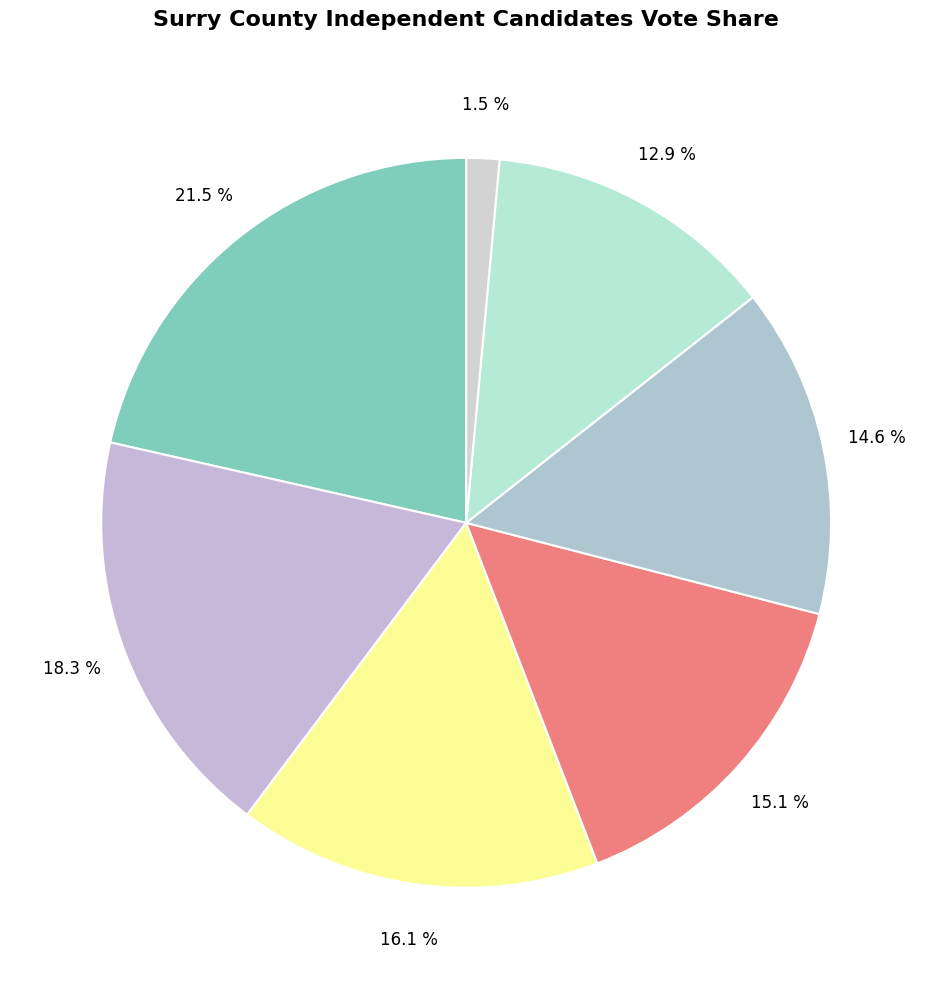

Does any single category account for the majority?

No